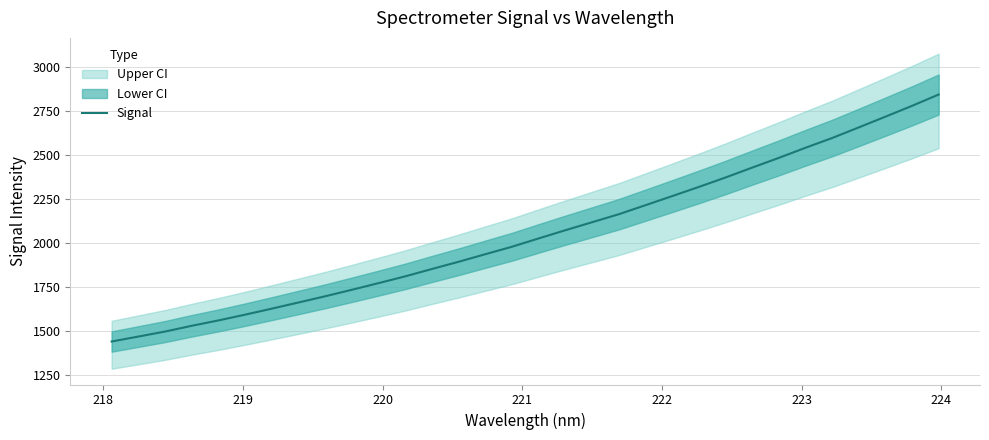

What is the minimum value for Signal?

1442.4